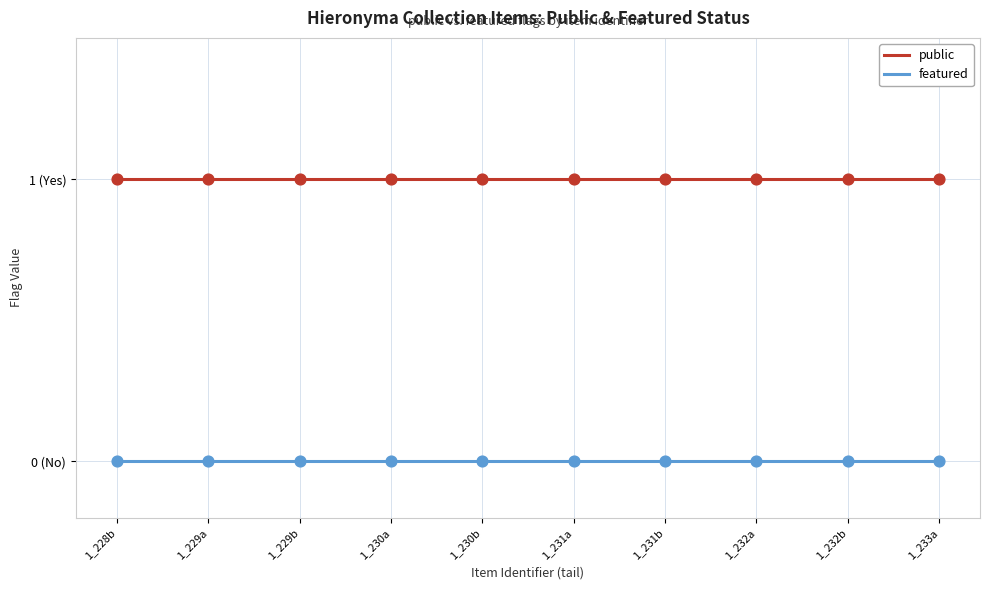

Is the value of public at 1_232a greater than the value of featured at 1_229a?

Yes